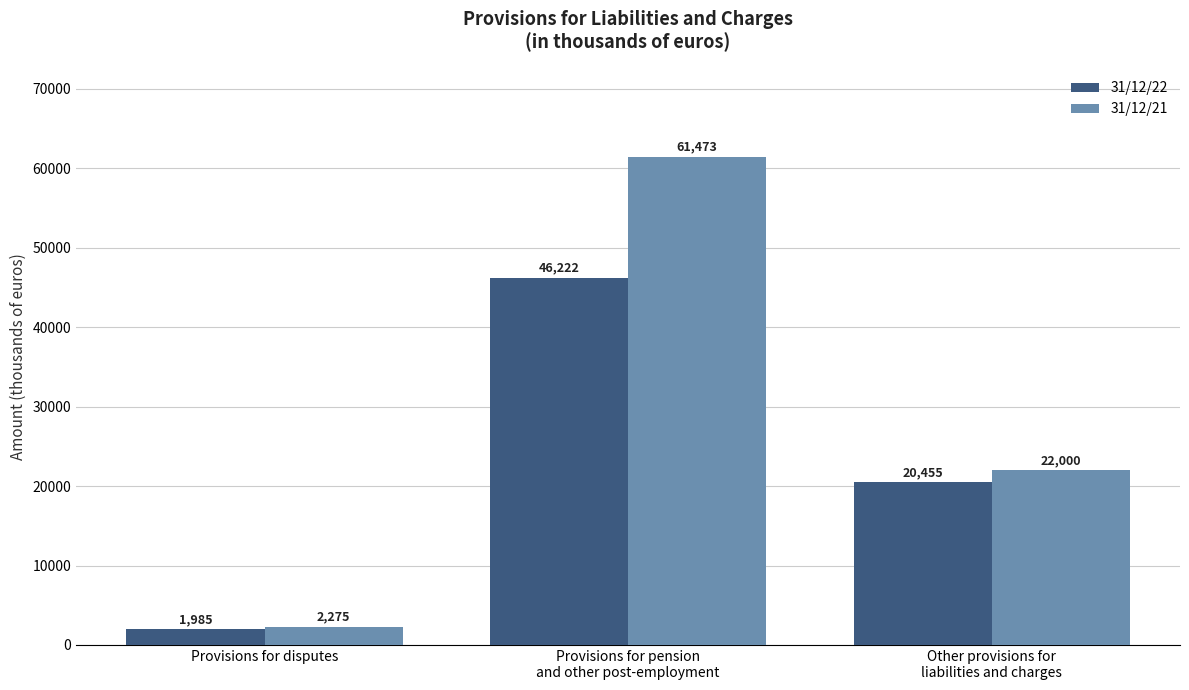

Where does the 31/12/21 series first go above 22000?

Provisions for pension
and other post-employment